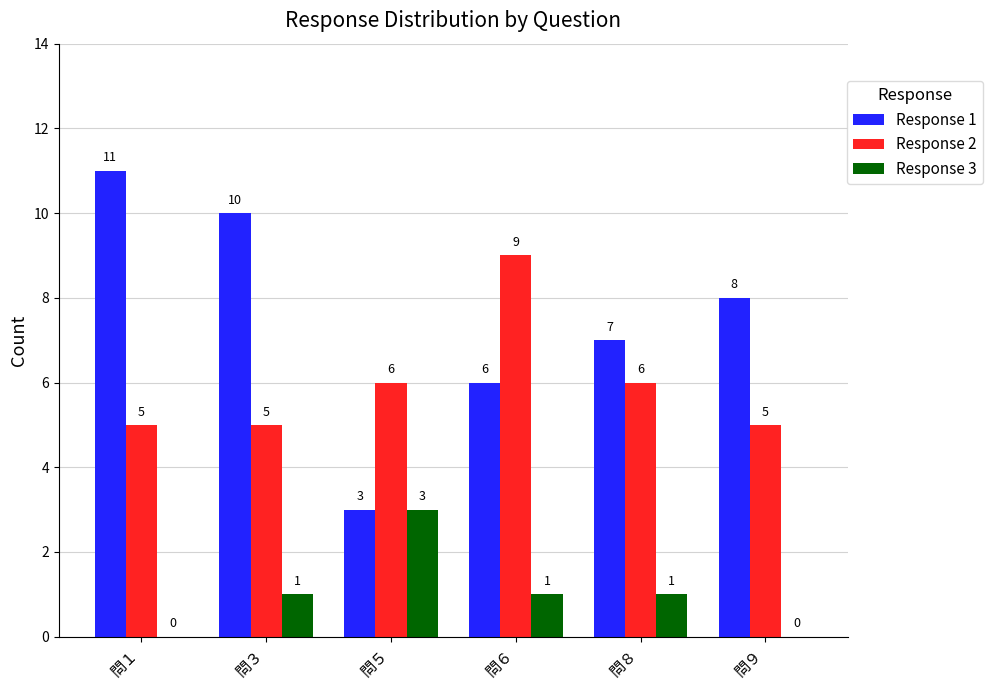

How many Response 3 values are between 0 and 1?

5